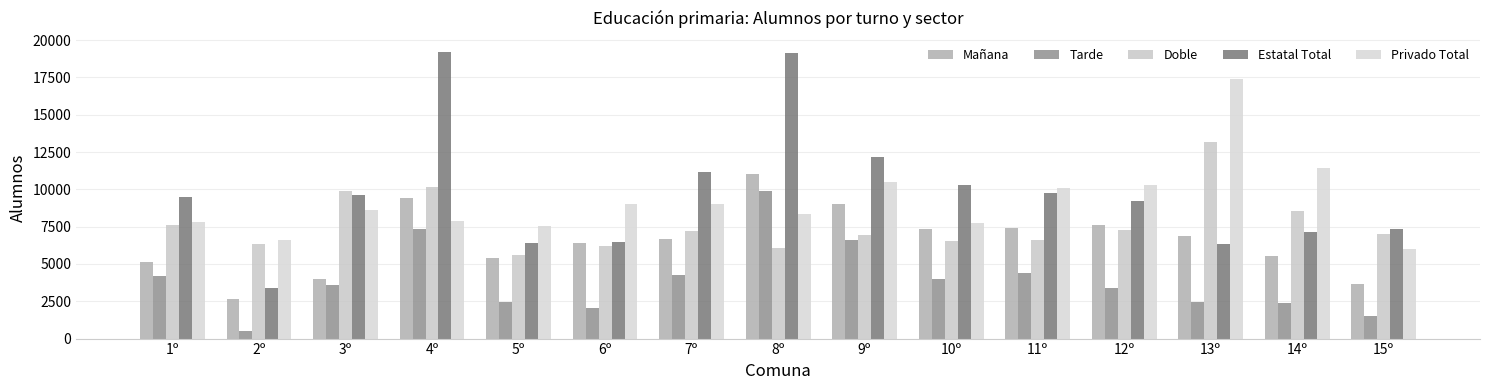

How many series are shown in this chart?

5